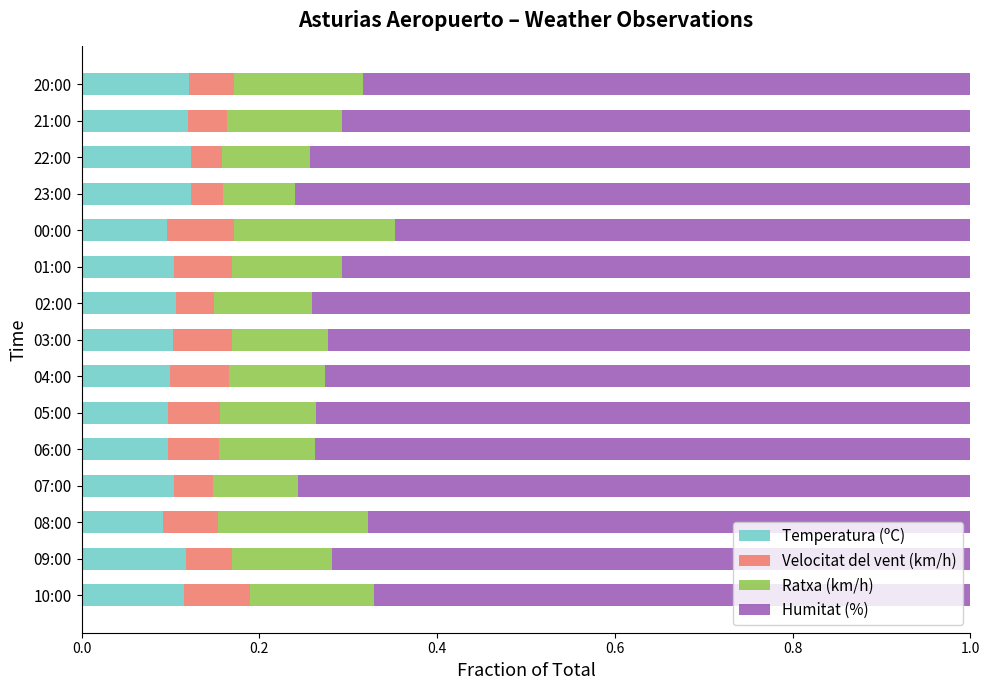

What is the sum of all Temperatura (ºC) values?

1.6